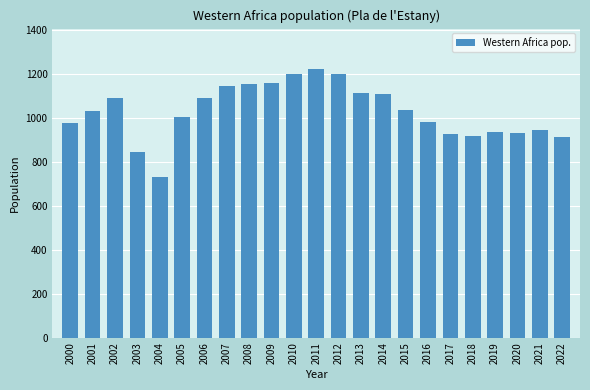

What is the ratio of the value at 2020 to the value at 2012?

0.8